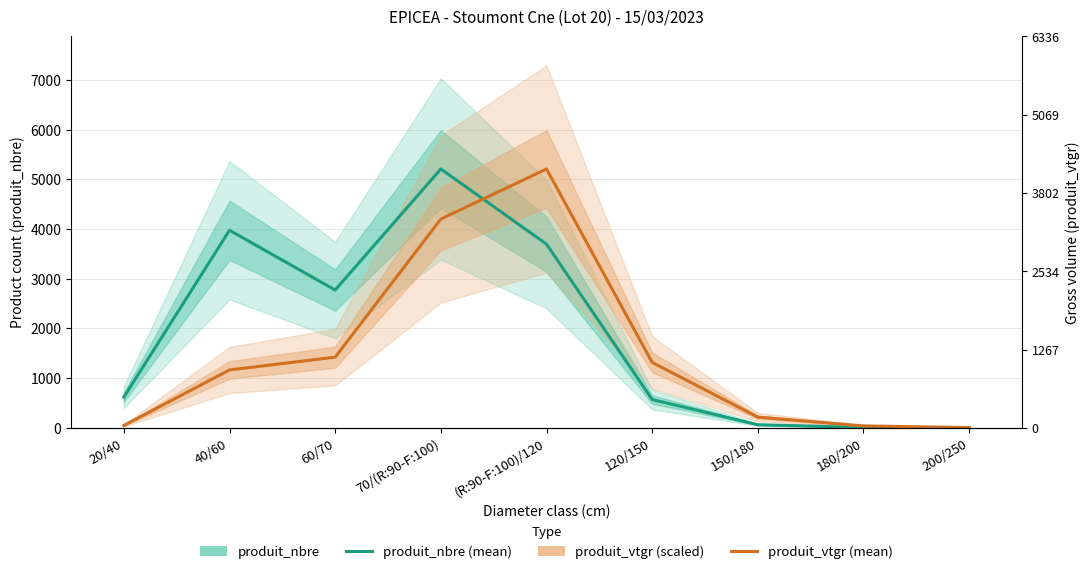

How many times do produit_vtgr (scaled) and produit_nbre cross each other?

1